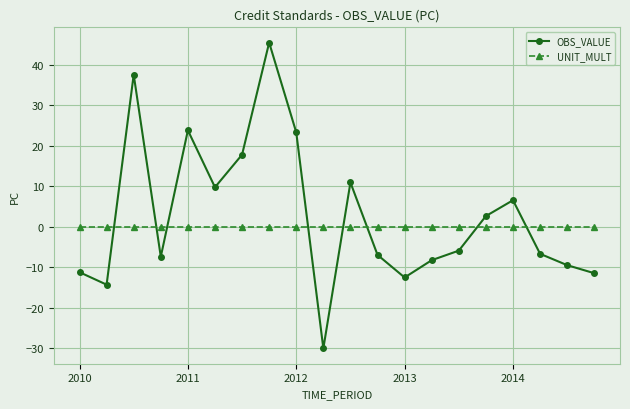

At how many categories does at least one series exceed 13?

5